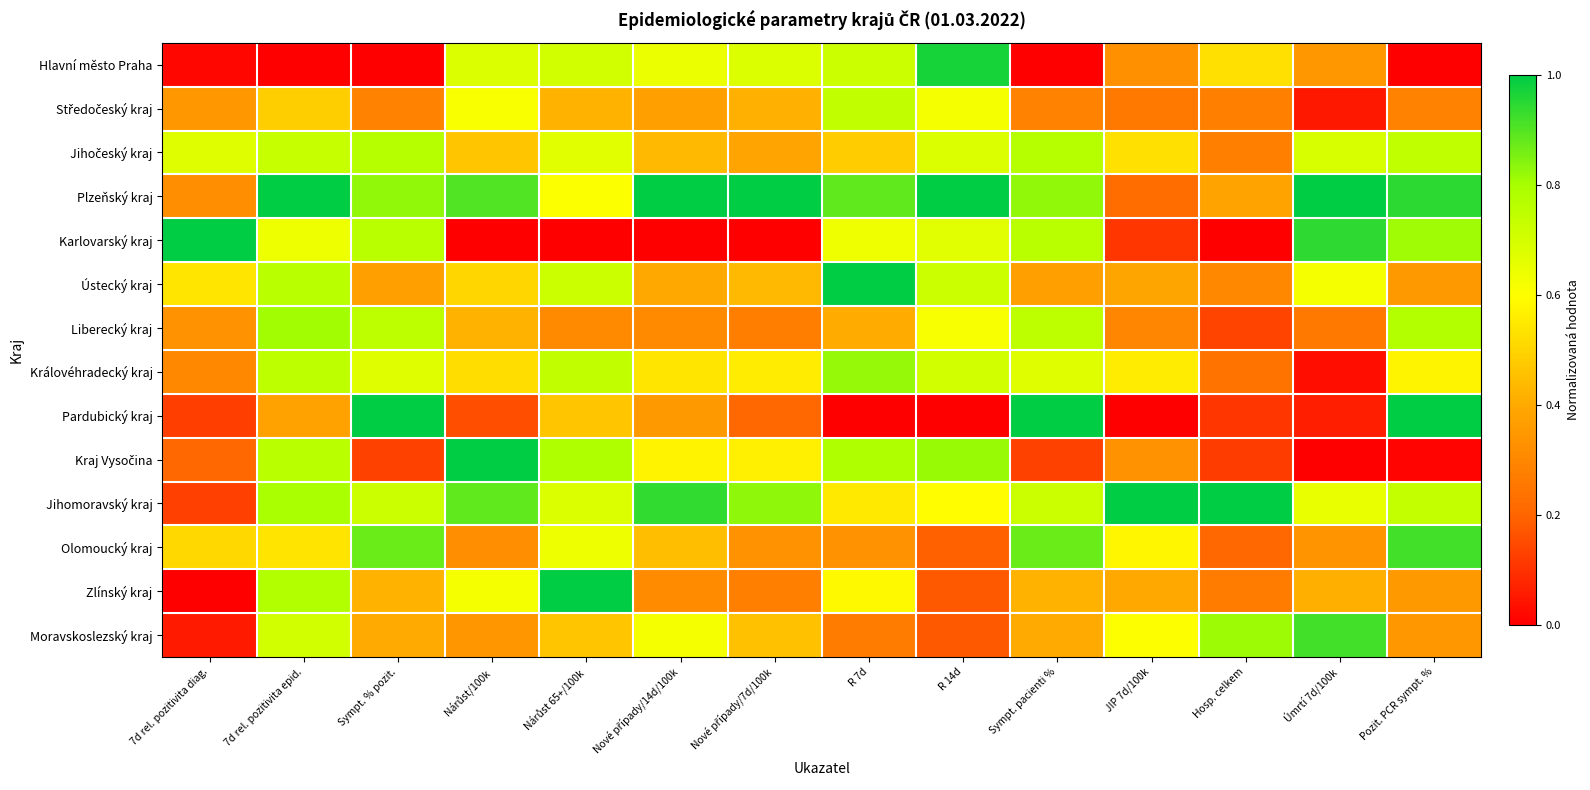

Which series has the largest total across all categories?

Plzeňský kraj